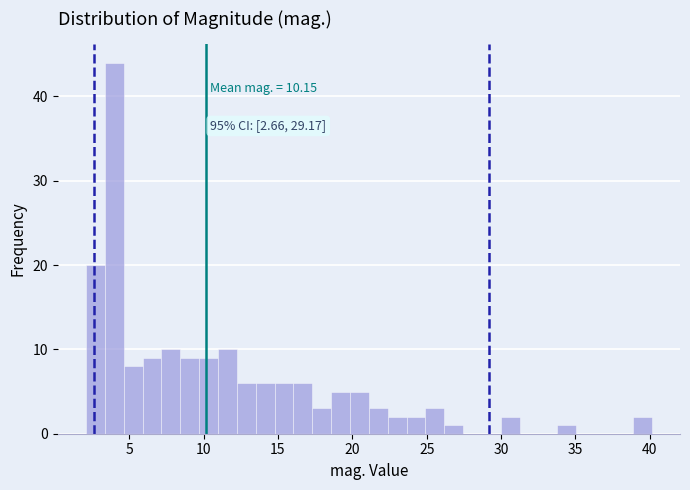

Read against the x-axis, roughly where is the centre of the tallest bar?

4.0